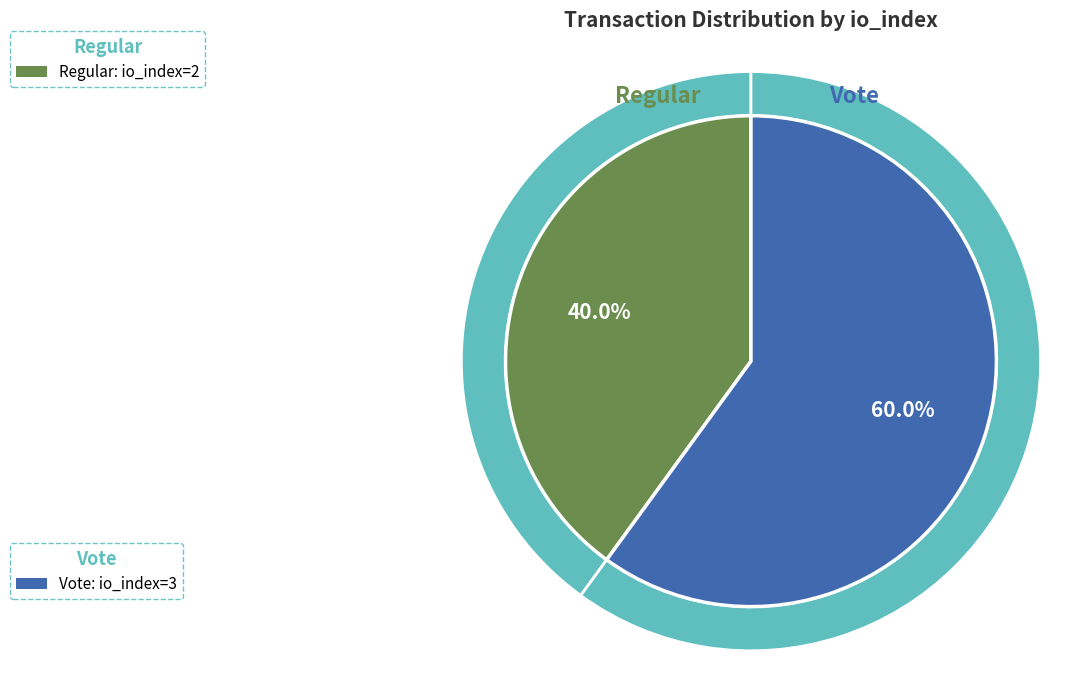

How many slices are in this pie chart?

2